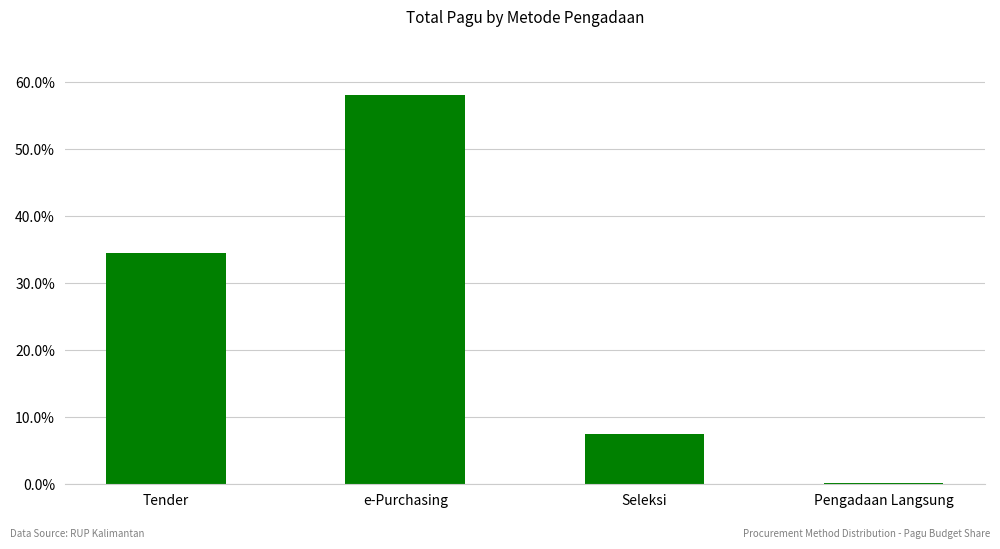

Reading left to right, list all the values displayed in this chart.

0.3	0.6	0.1	0.0